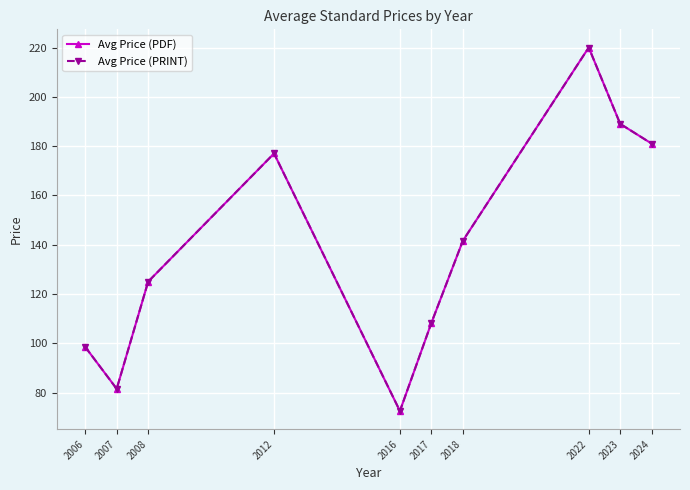

Does the chart display data point markers on the line(s)?

Yes